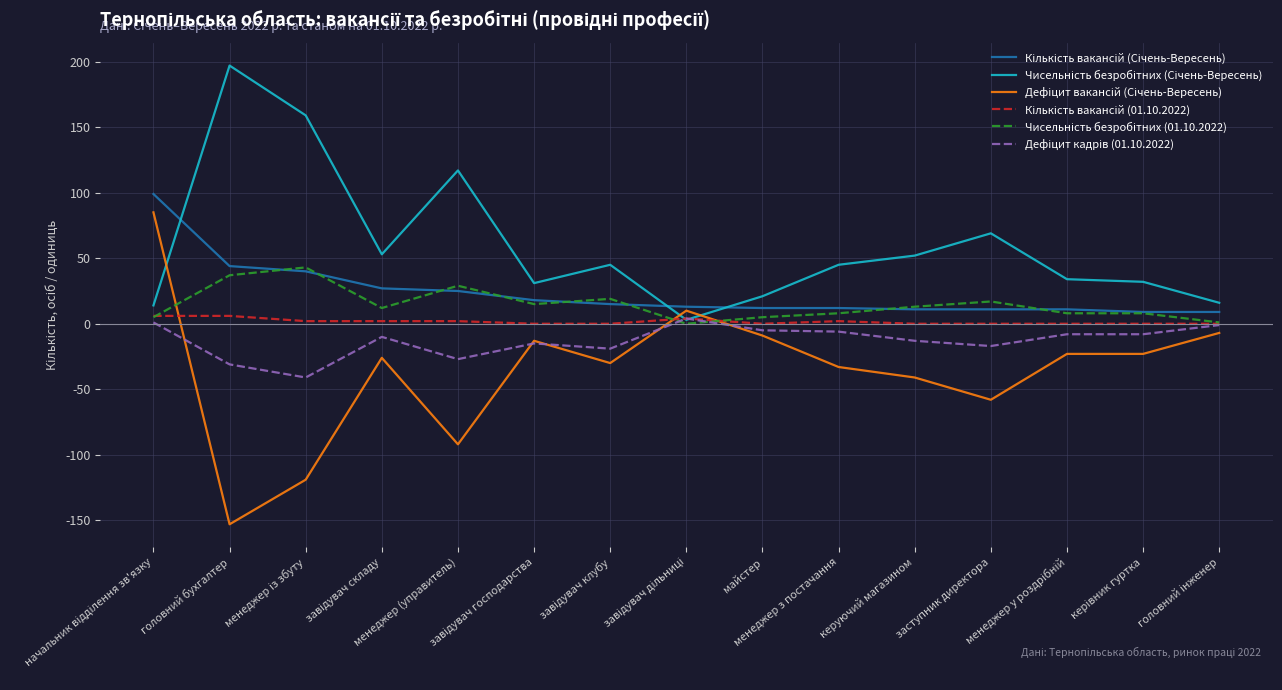

What is the maximum value shown in the chart?

197